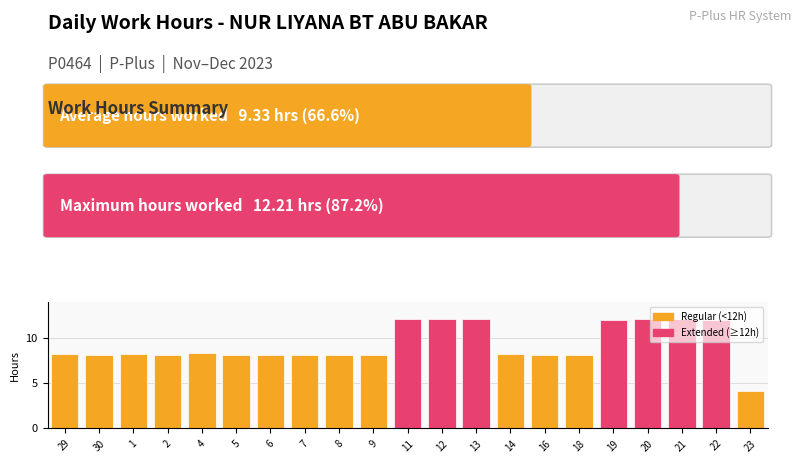

At which category does the chart reach its minimum across all series?

23